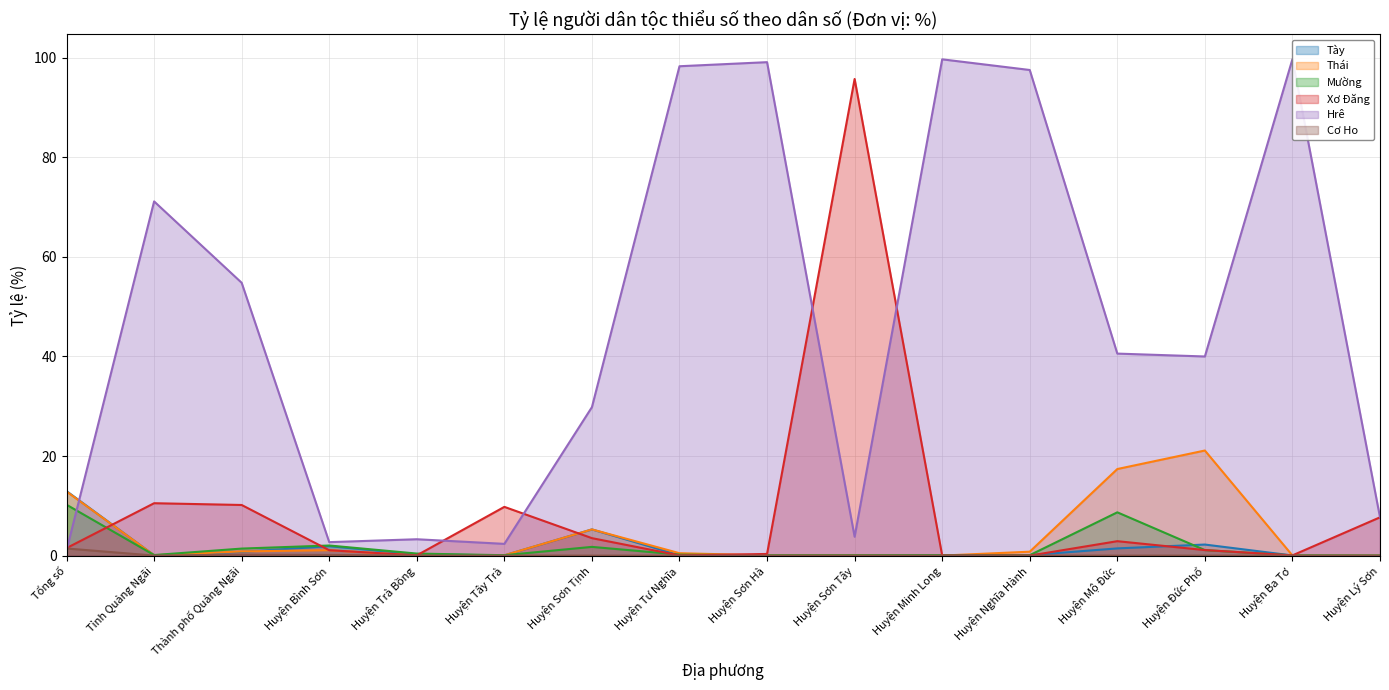

How many values in Xơ Đăng are above zero?

15